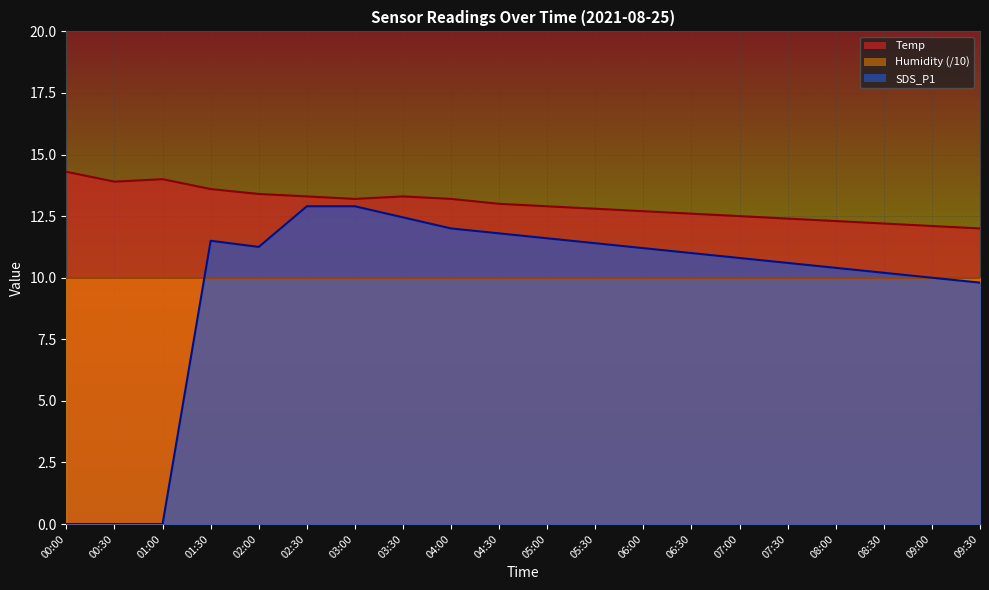

What is the value of the Temp point at the 11th from the left?

12.9